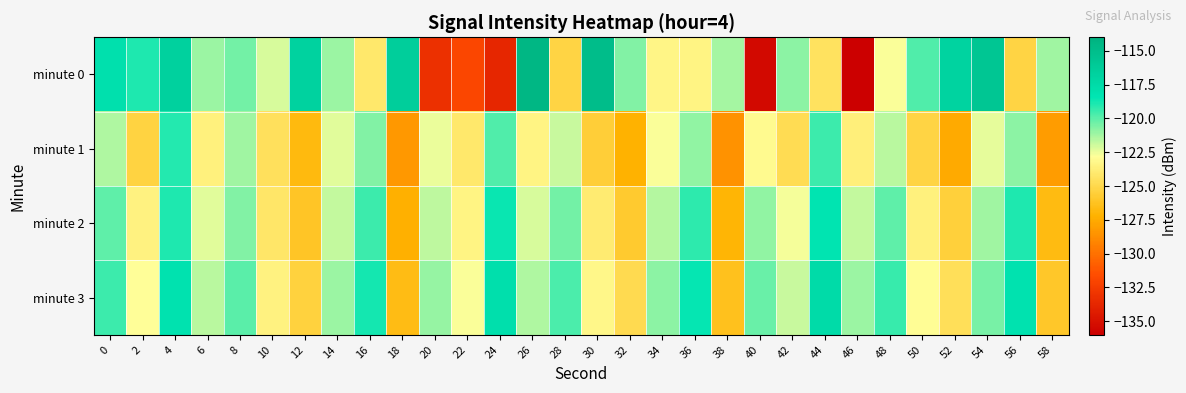

What is the spread (max minus min) of values at 46?

14.9